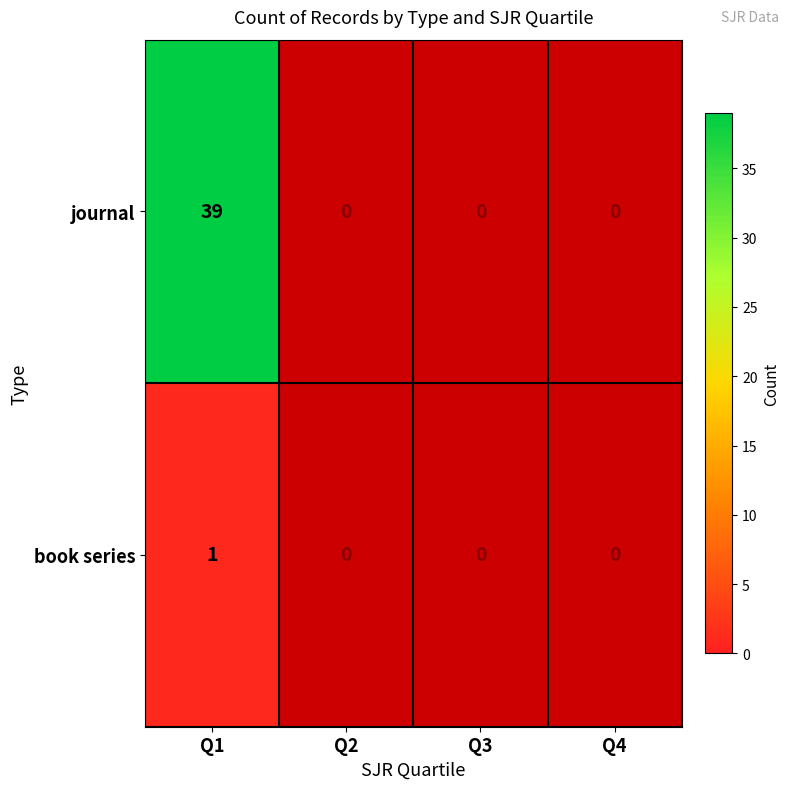

At how many categories does at least one series exceed 5?

1